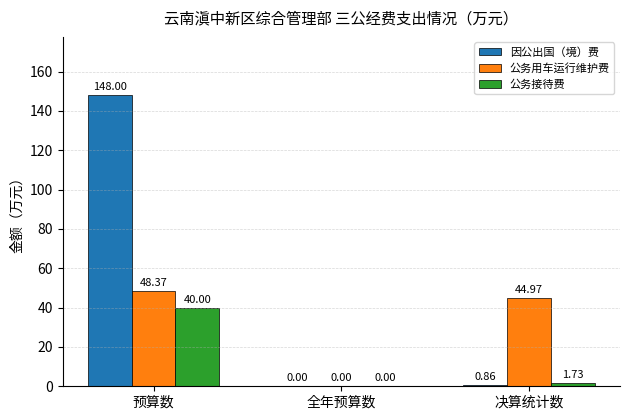

What is the sum of all 因公出国（境）费 values?

148.9